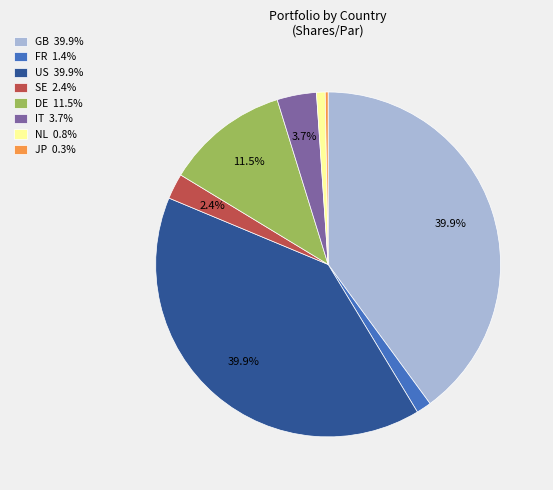

What is the total percentage of US 39.9% and DE 11.5%?

51.5%